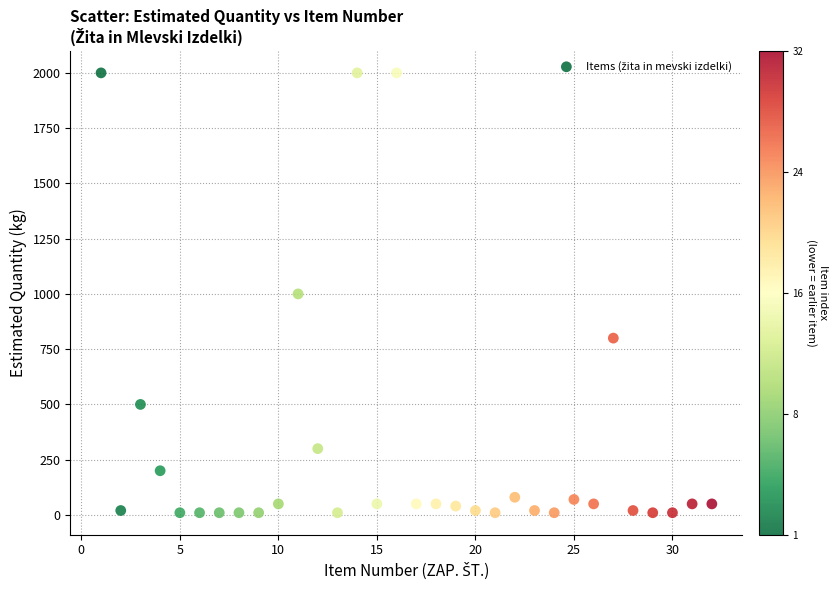

What is the range of X values (max minus min)?

31